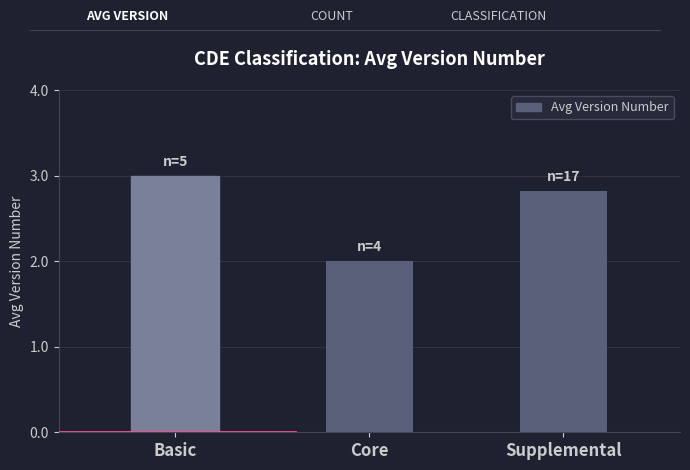

Reading left to right, extract all data points from this chart.

Basic=3.0	Core=2.0	Supplemental=2.8